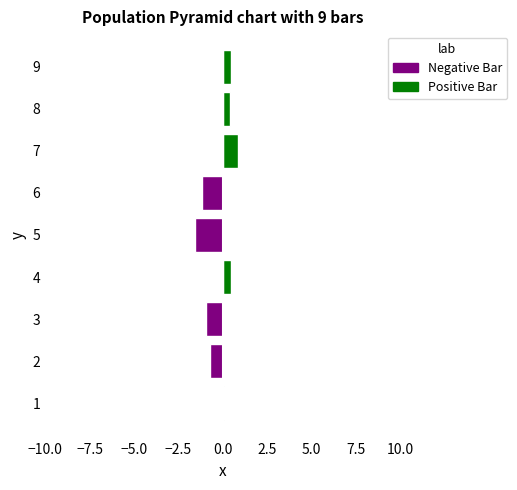

What is the difference between the maximum and minimum values in the Negative Bar series?

1.6